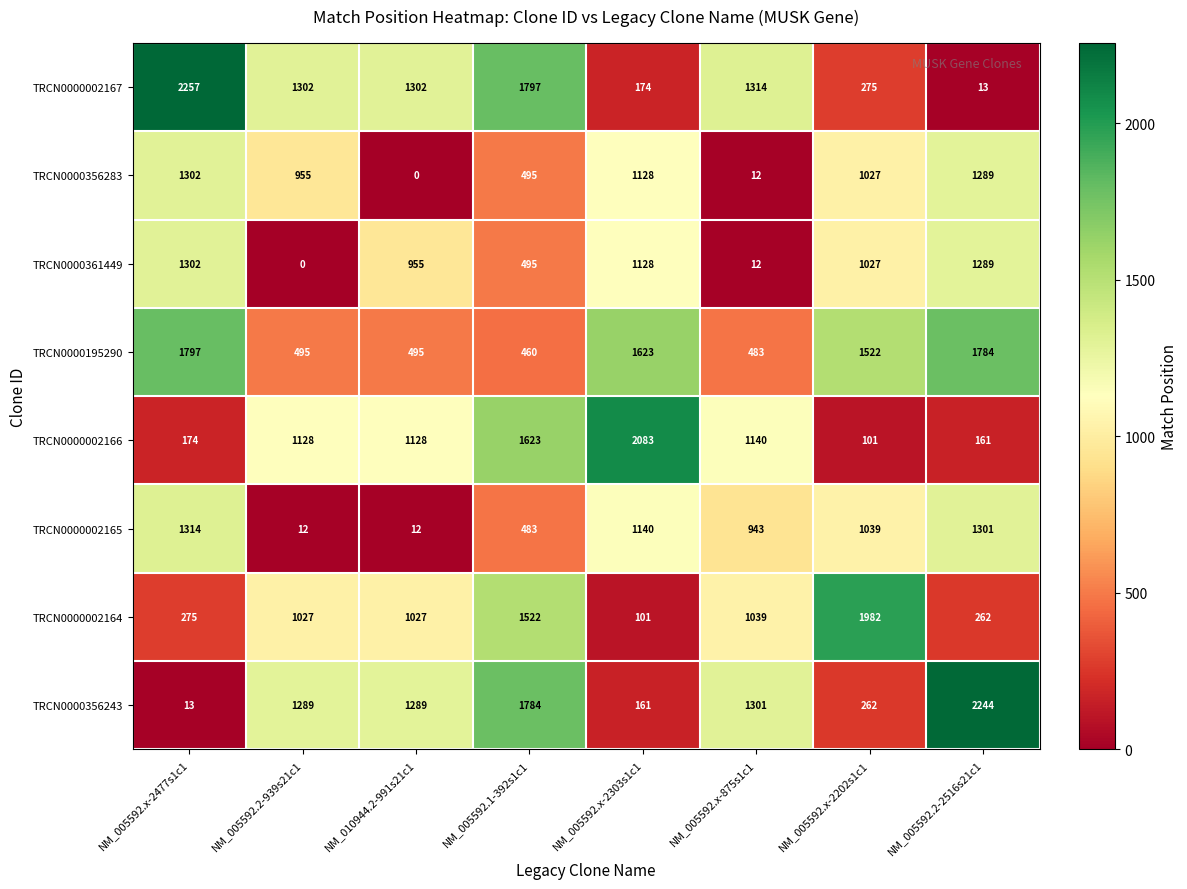

What is the maximum value for TRCN0000002164?

1982